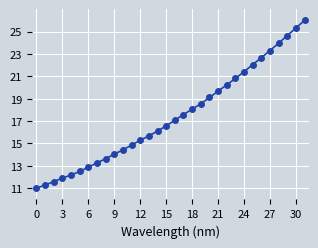

What is the value of the 15th point from the left?

16.1